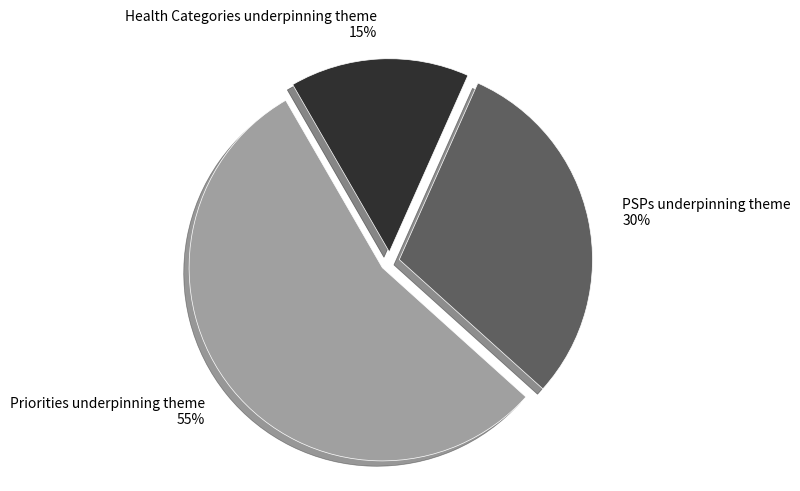

Count the number of slices in the pie.

3